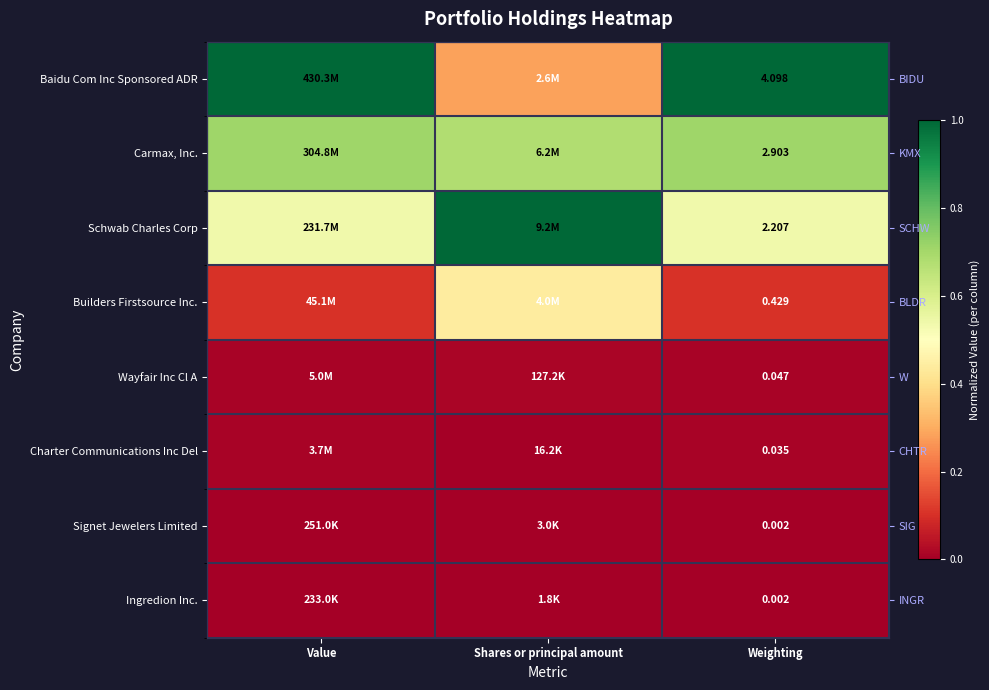

Rank the series at Weighting from highest to lowest value.

Baidu Com Inc Sponsored ADR, Carmax, Inc., Schwab Charles Corp, Builders Firstsource Inc., Wayfair Inc Cl A, Charter Communications Inc Del, Signet Jewelers Limited, Ingredion Inc.